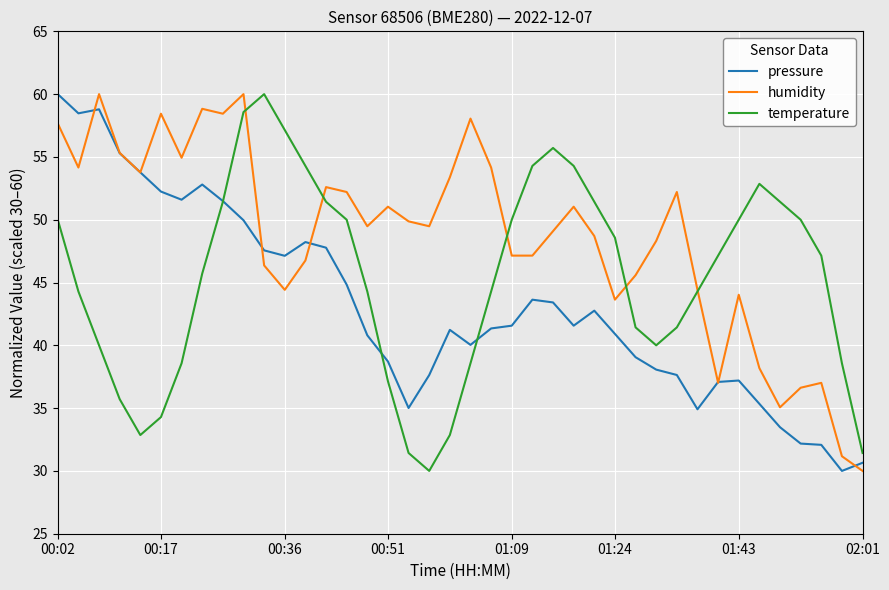

What is the greatest value displayed?

60.0